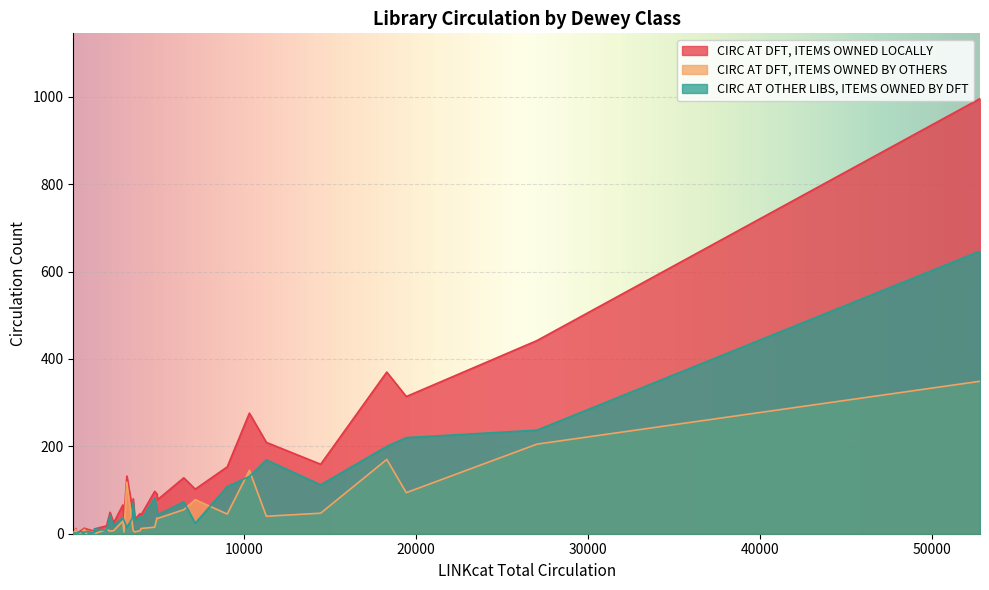

Rank the series by their average value, from highest to lowest.

CIRC AT DFT, ITEMS OWNED LOCALLY, CIRC AT OTHER LIBS, ITEMS OWNED BY DFT, CIRC AT DFT, ITEMS OWNED BY OTHERS